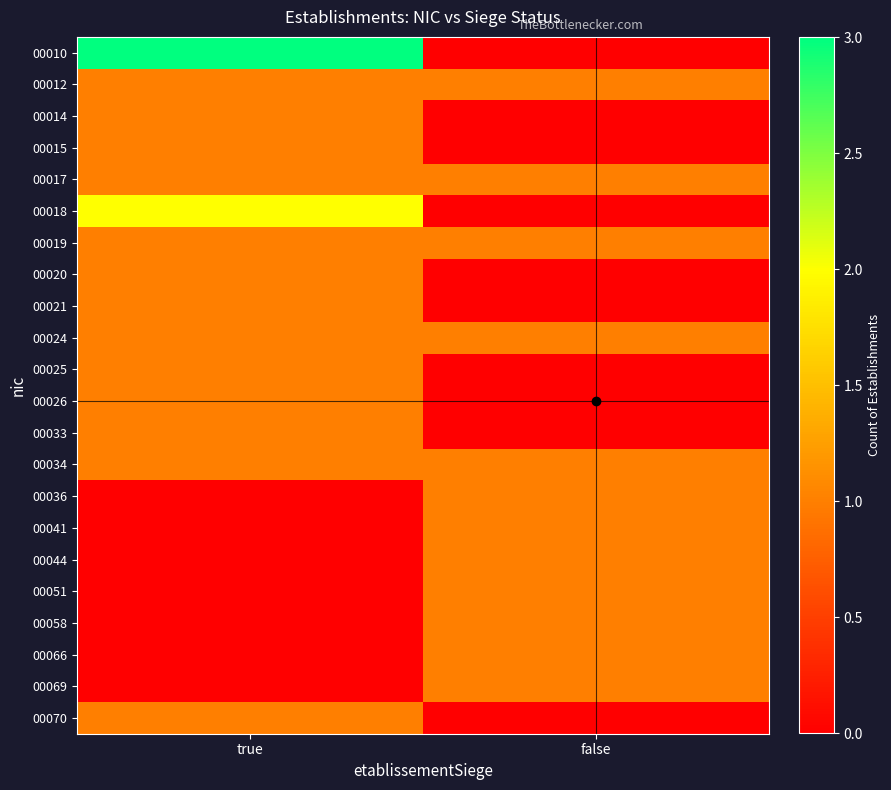

What is the spread (max minus min) of values at false?

1